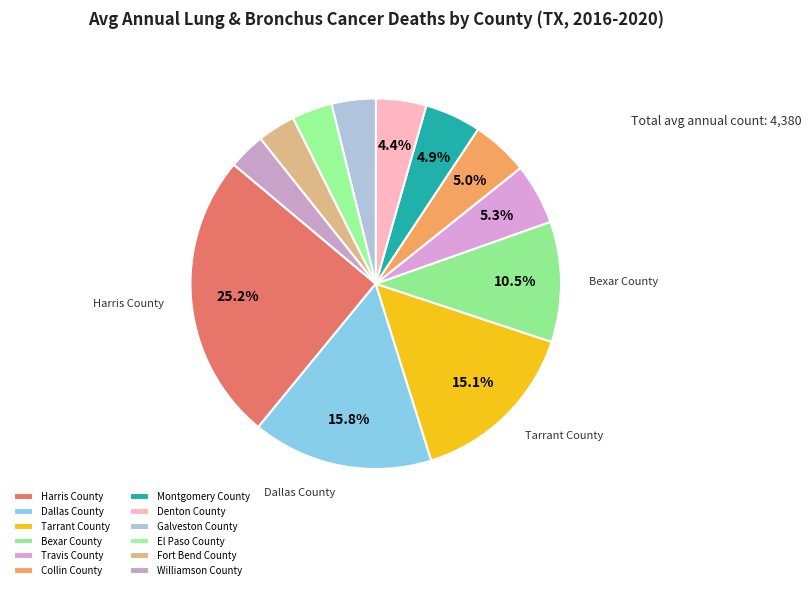

To the nearest percent, what is the difference between the Tarrant County and Bexar County slice percentages?

5%